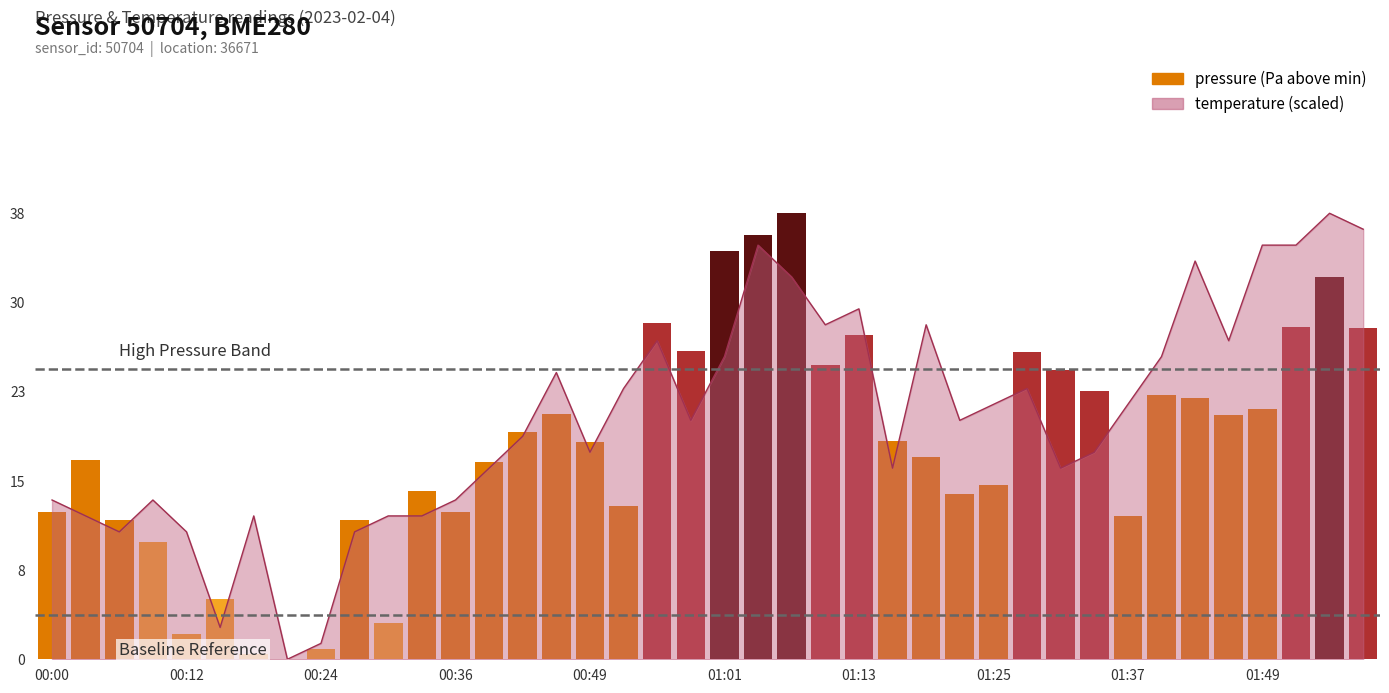

The chart shows a value of 39.0 at 33. True or false?

False